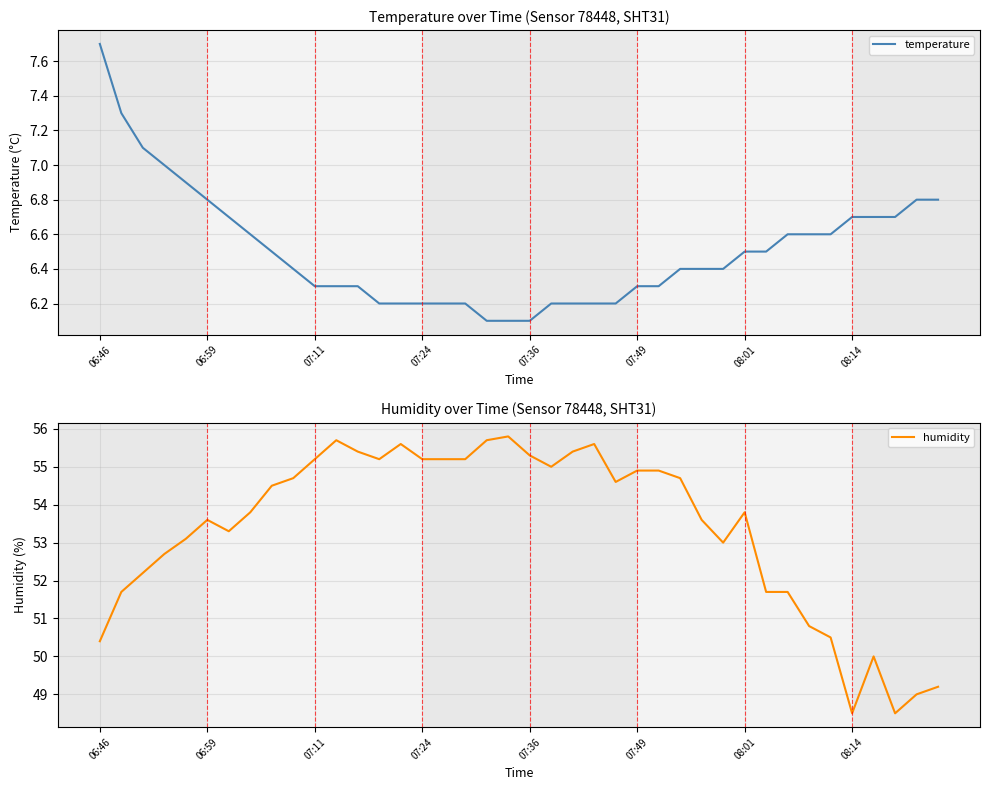

True or false: temperature and humidity intersect in this chart.

False